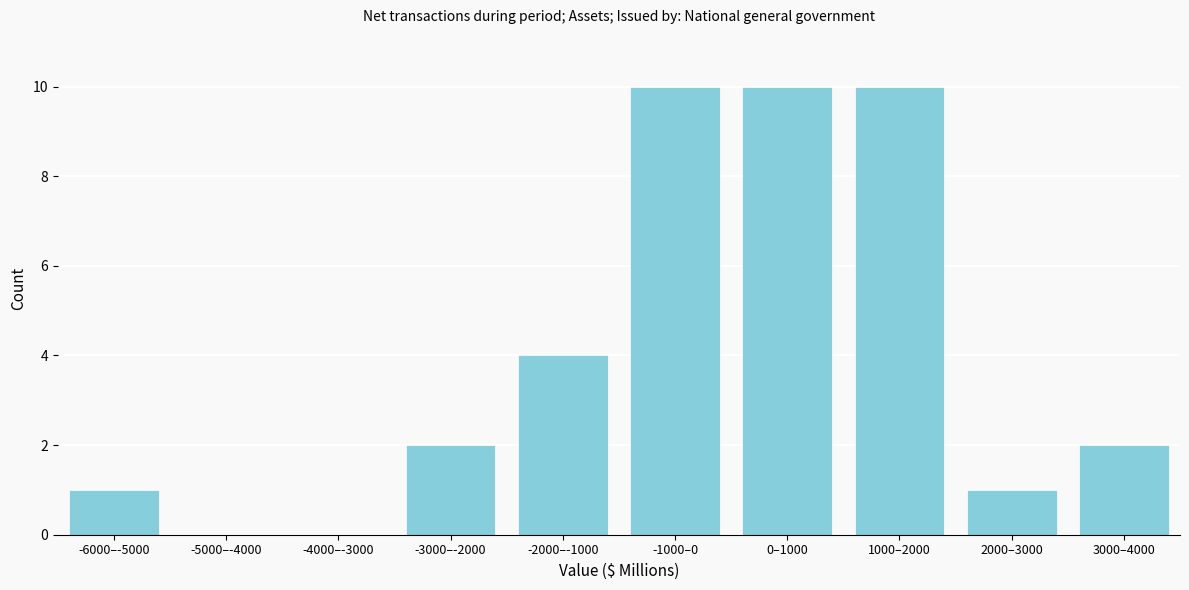

Reading left to right, extract all data points from this chart.

-6000–-5000=1	-5000–-4000=0	-4000–-3000=0	-3000–-2000=2	-2000–-1000=4	-1000–0=10	0–1000=10	1000–2000=10	2000–3000=1	3000–4000=2